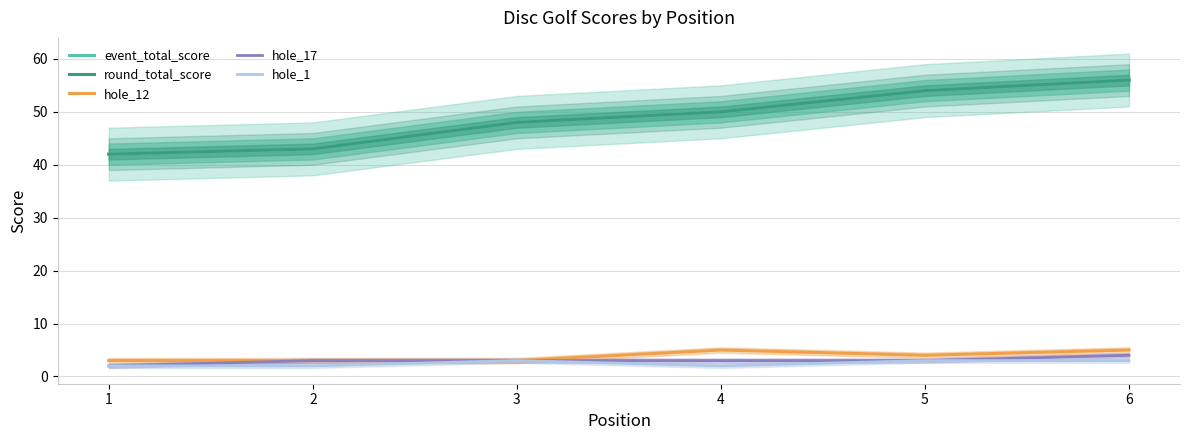

At which category is the sum across all series the highest?

6